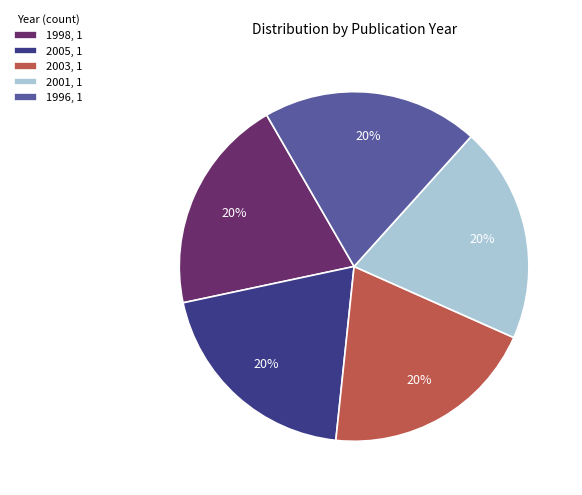

The 2003 slice represents 20% of the pie. True or false?

True